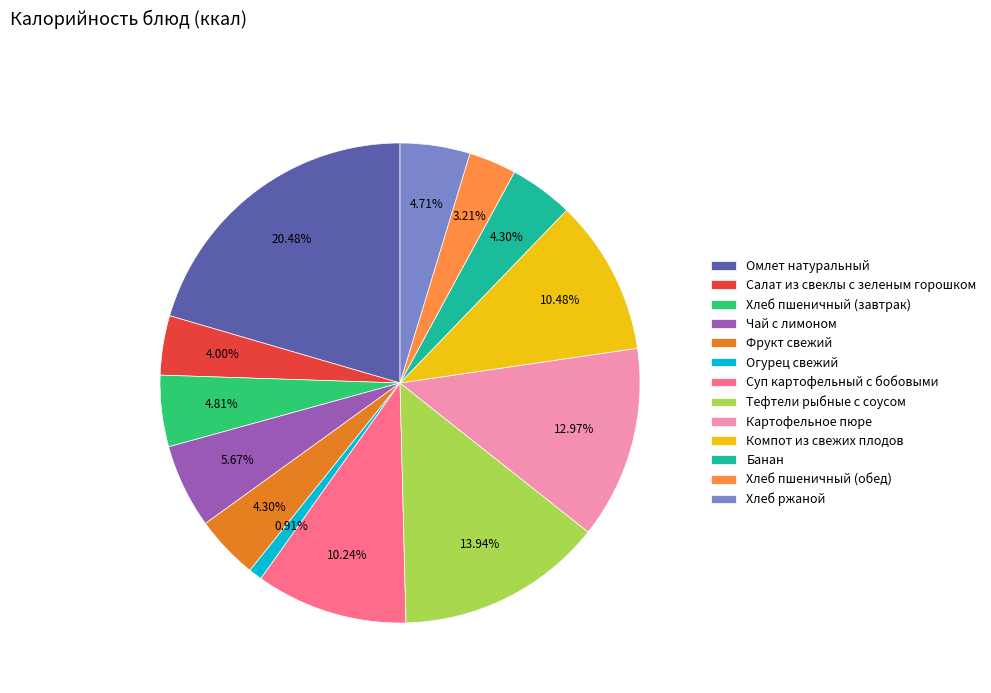

Between Картофельное пюре and Хлеб ржаной, which is larger?

Картофельное пюре